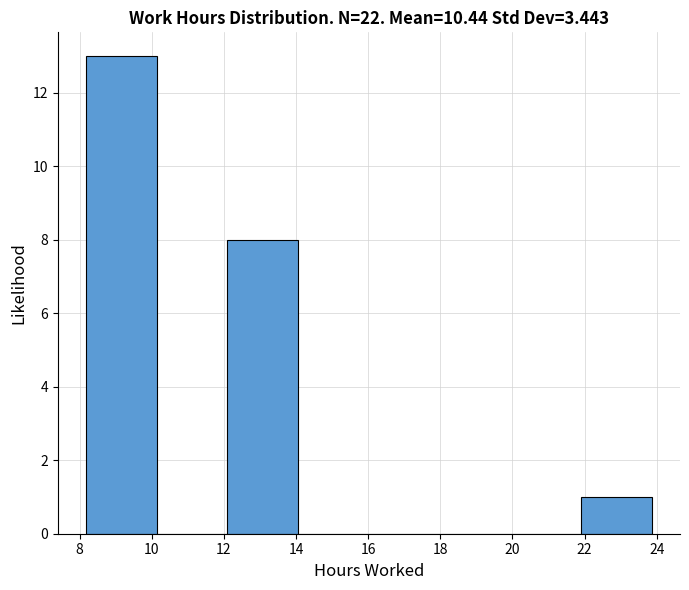

Reading left to right, list every bar in this chart as the range it spans on the x-axis followed by its height. Neither the bar edges nor the heights are printed on the chart, so give them approximately, as read against the axes.

8.18 to 10.14: 13
10.14 to 12.10: 0
12.10 to 14.06: 8
14.06 to 16.02: 0
16.02 to 17.98: 0
17.98 to 19.94: 0
19.94 to 21.90: 0
21.90 to 23.86: 1